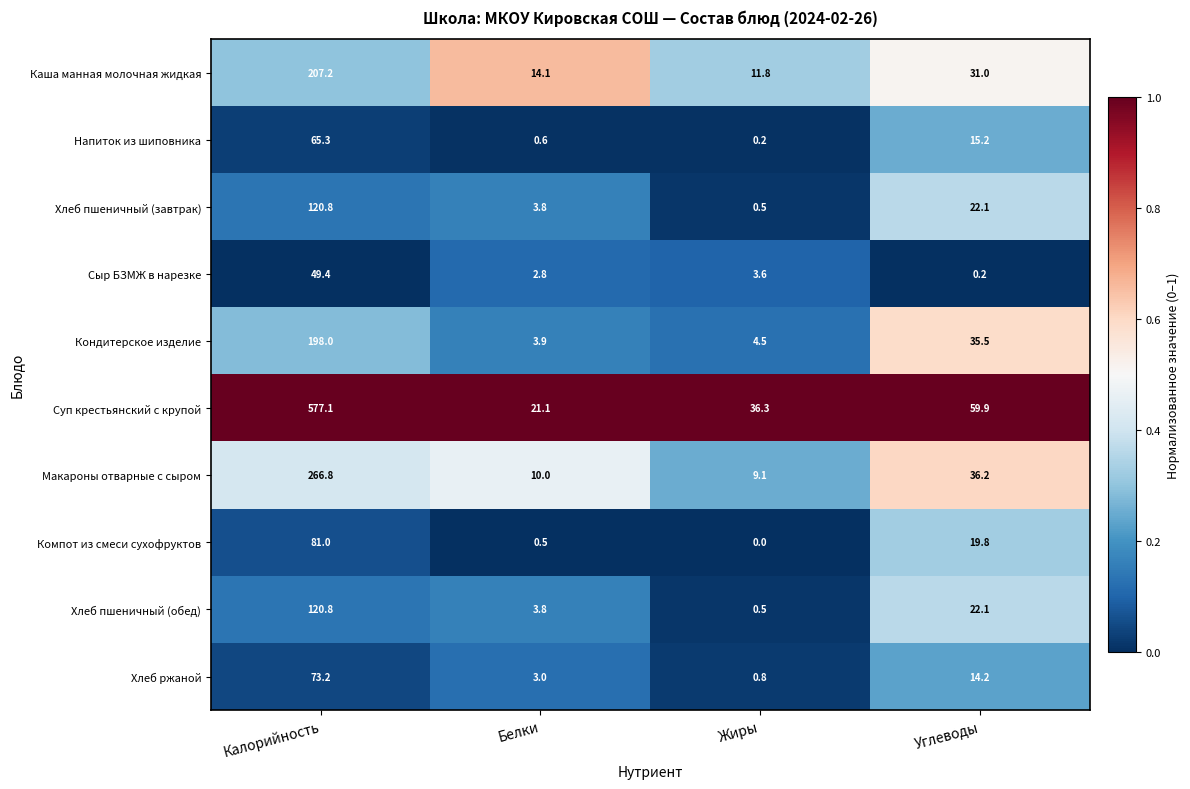

What is the average value of the Суп крестьянский с крупой series?

173.6